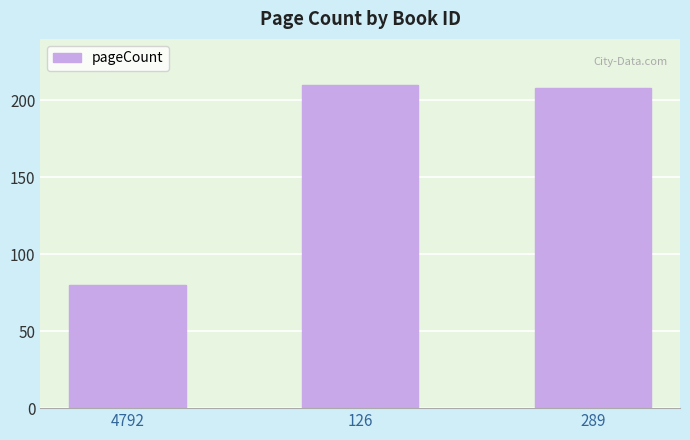

The chart shows a value of 210 at 126. True or false?

True